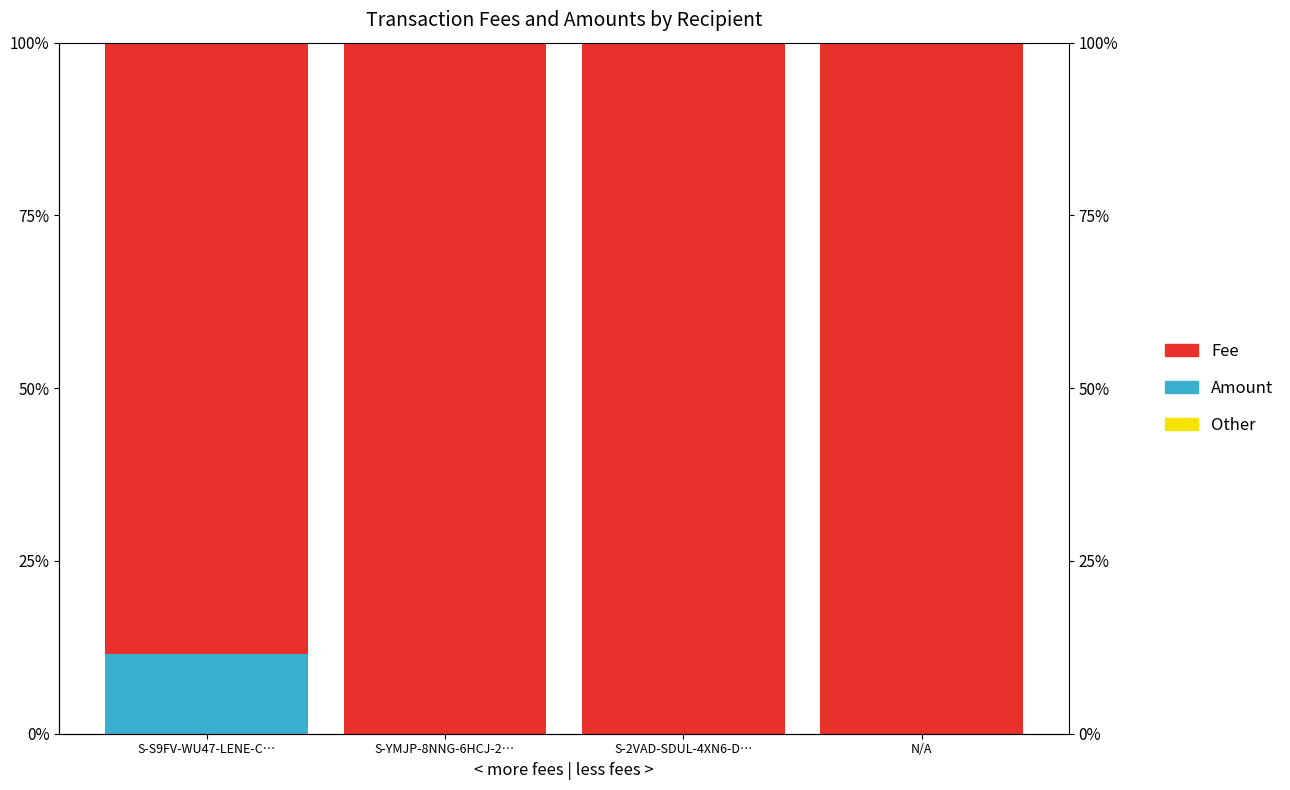

The value of White at N/A is 0.0. True or false?

True